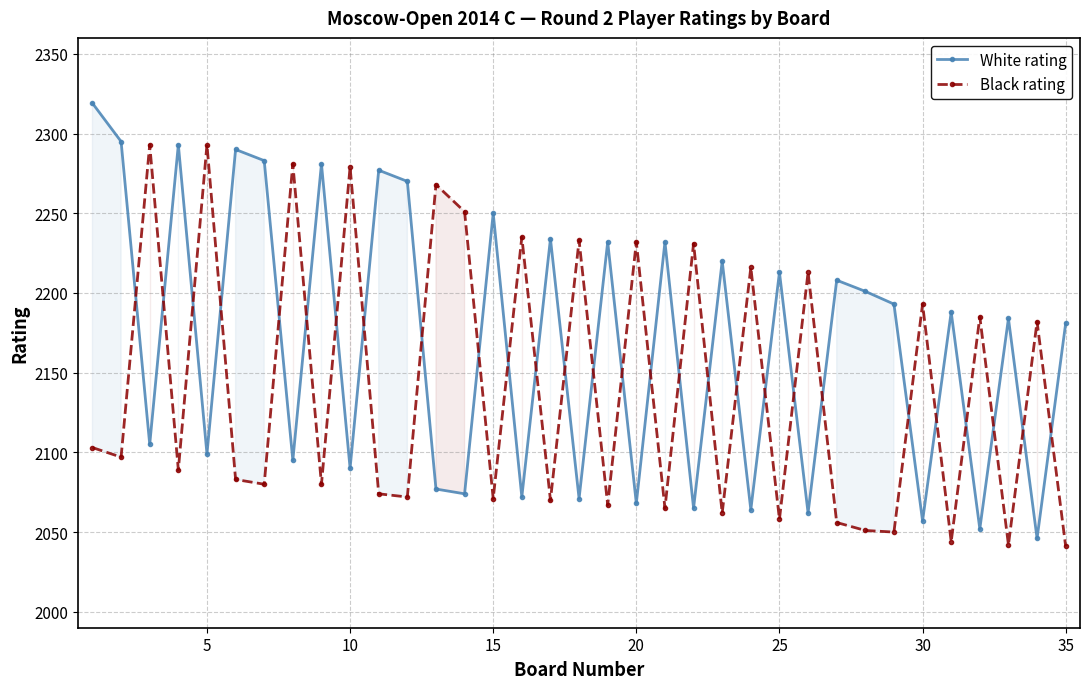

True or false: White rating has more than 0 interior local peaks.

True